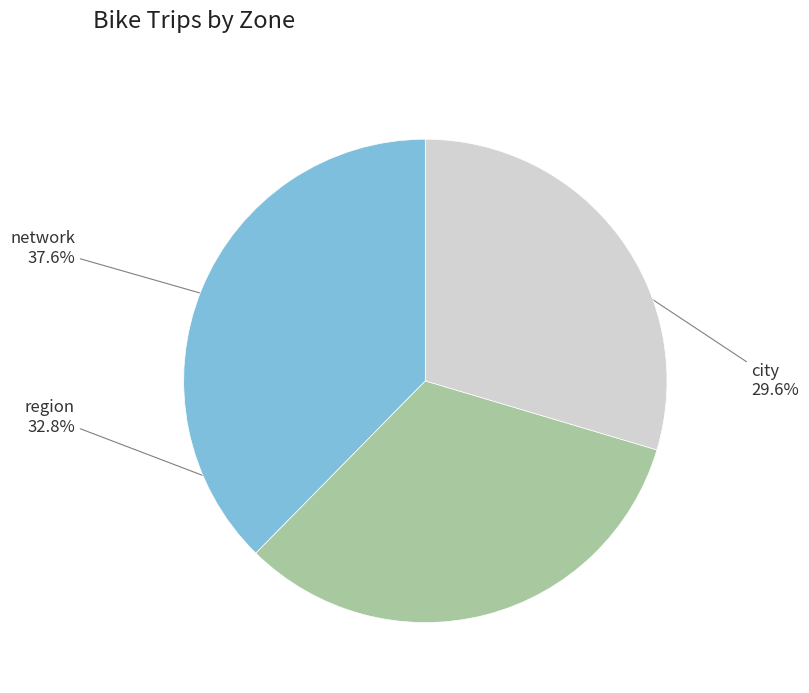

Does any single category account for the majority?

No